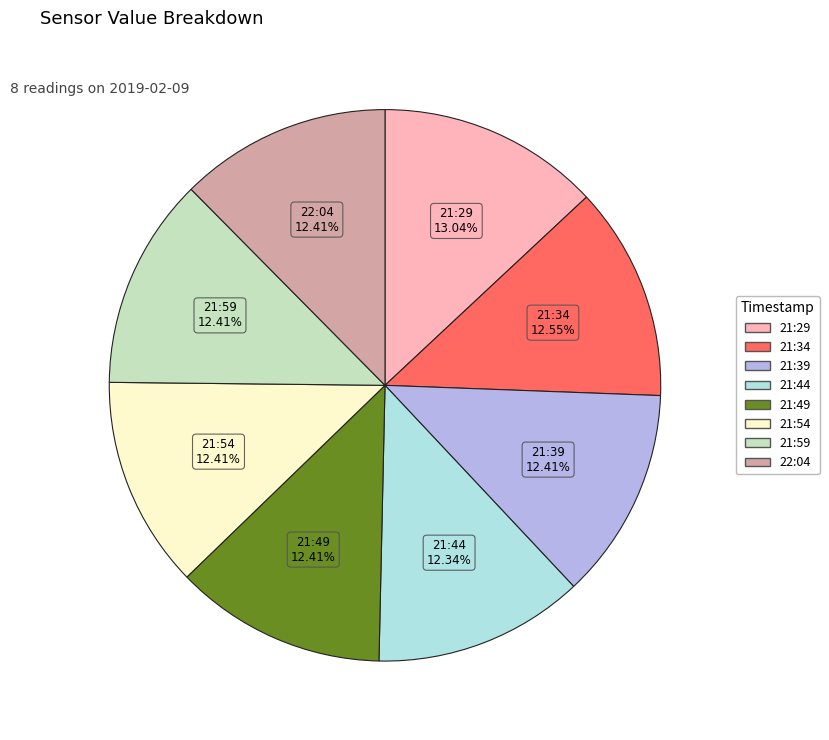

Approximately how many times larger is the value at 21:34 compared to 21:49?

1.0